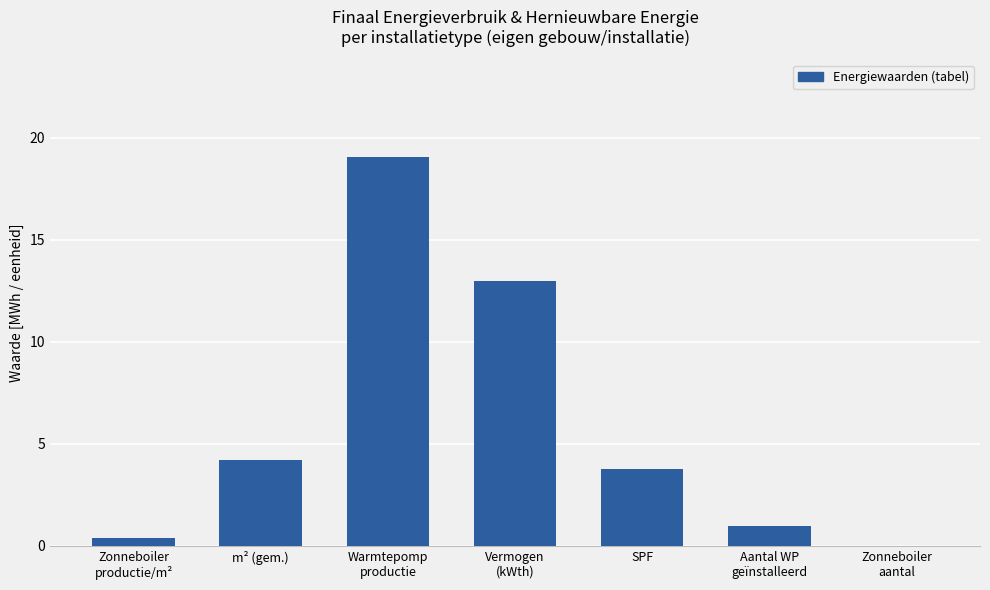

How many distinct data groups are displayed?

1